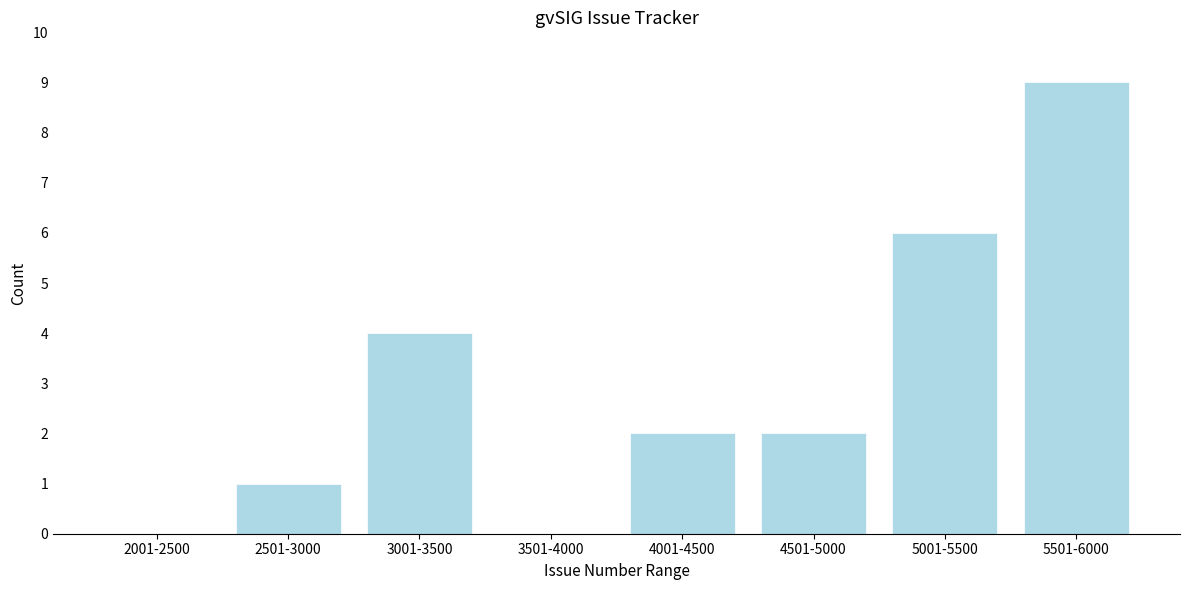

Reading left to right, extract all data points from this chart.

2001-2500=0	2501-3000=1	3001-3500=4	3501-4000=0	4001-4500=2	4501-5000=2	5001-5500=6	5501-6000=9